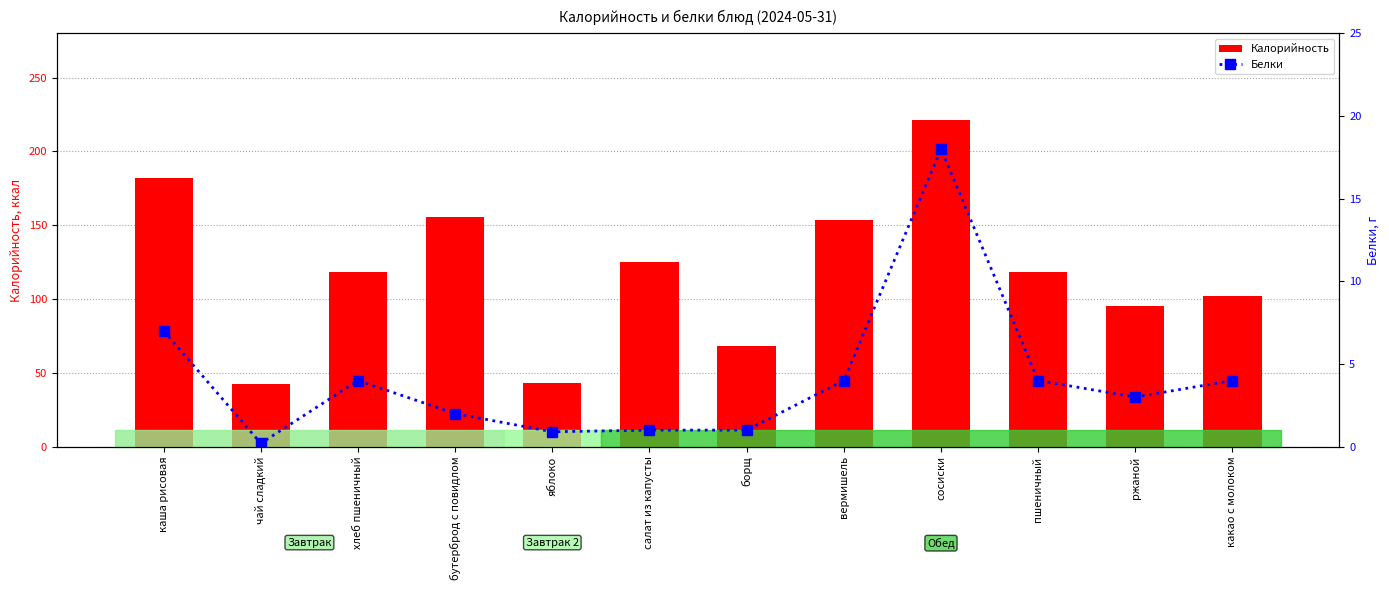

What is the highest value of the Калорийность series?

221.0